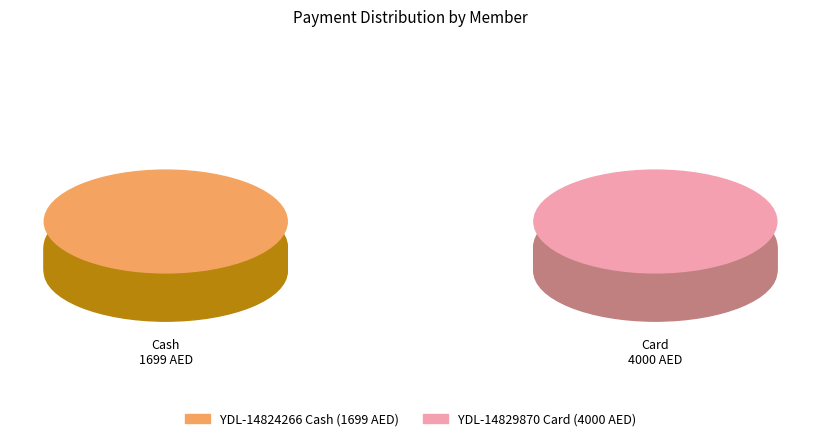

Rank the categories by value from highest to lowest.

YDL-14829870 (Card), YDL-14824266 (Cash)